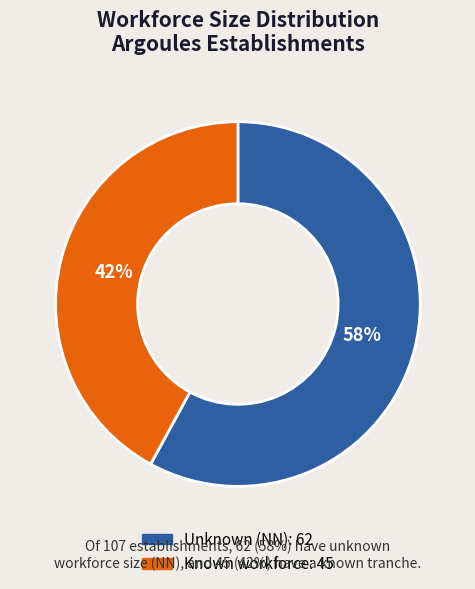

To the nearest percent, what is the average slice percentage?

50%